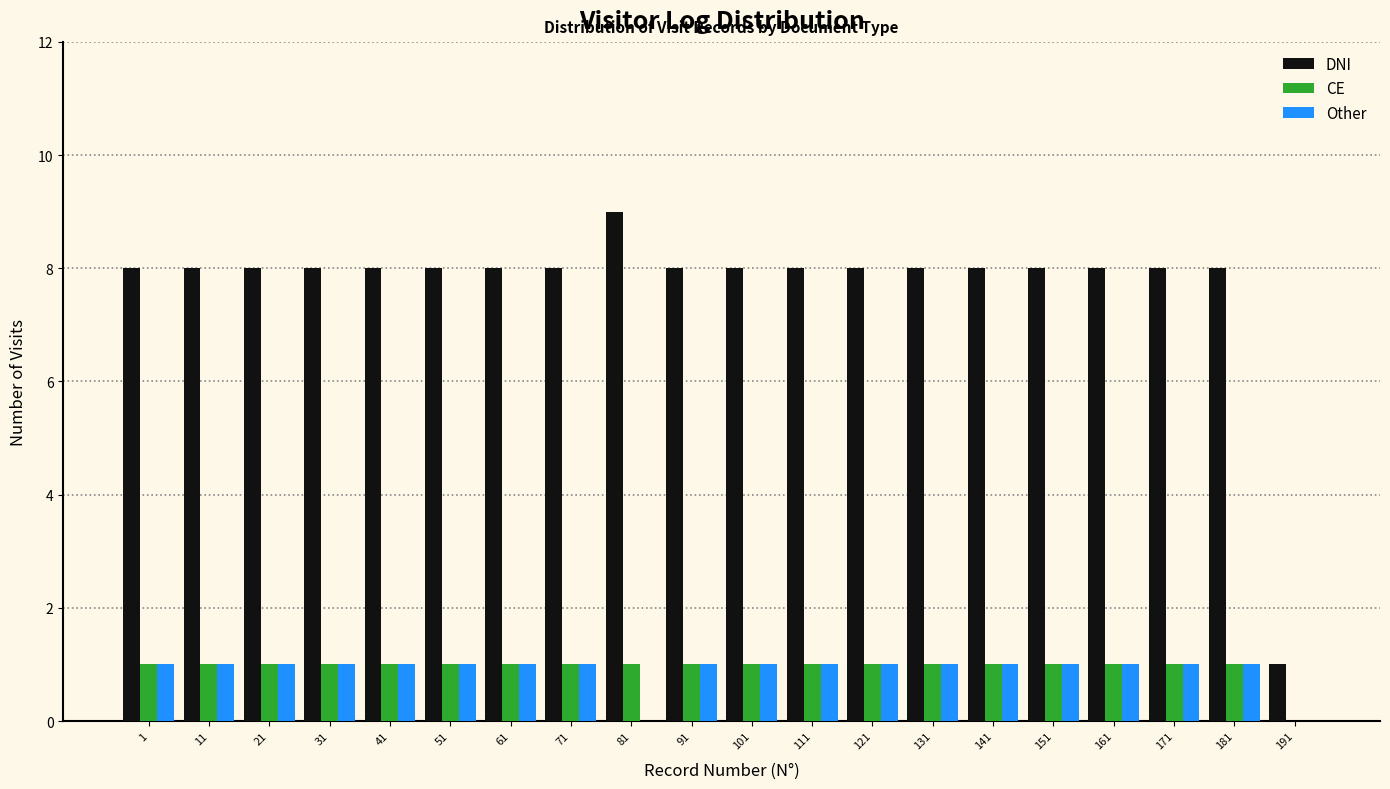

At which category does the chart reach its peak across all series?

81